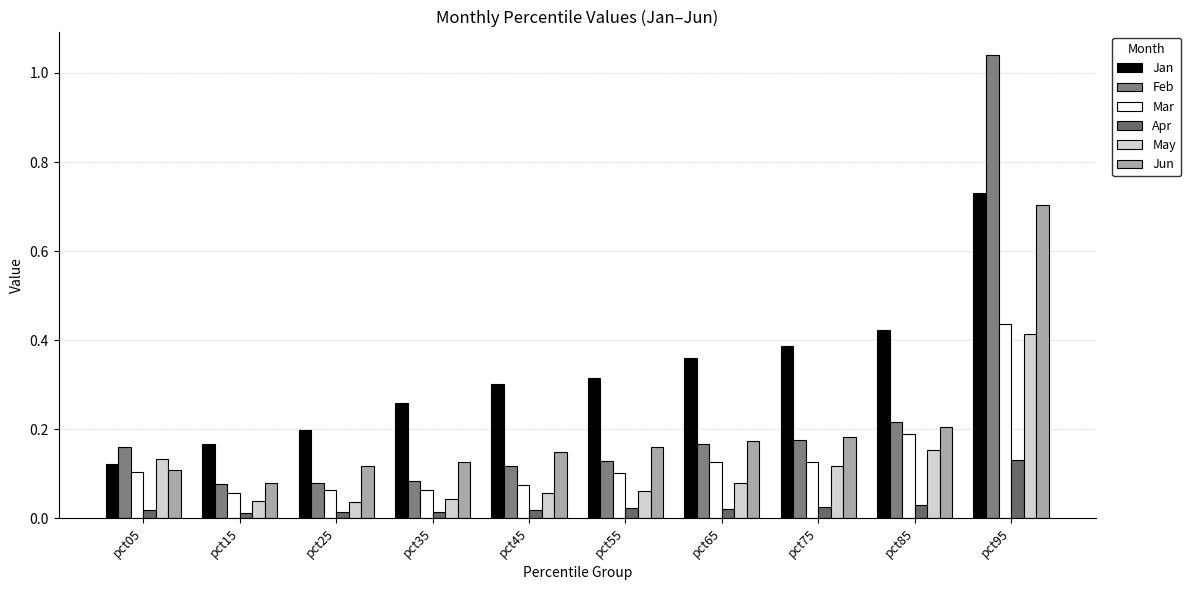

What is the sum of all May values?

1.1